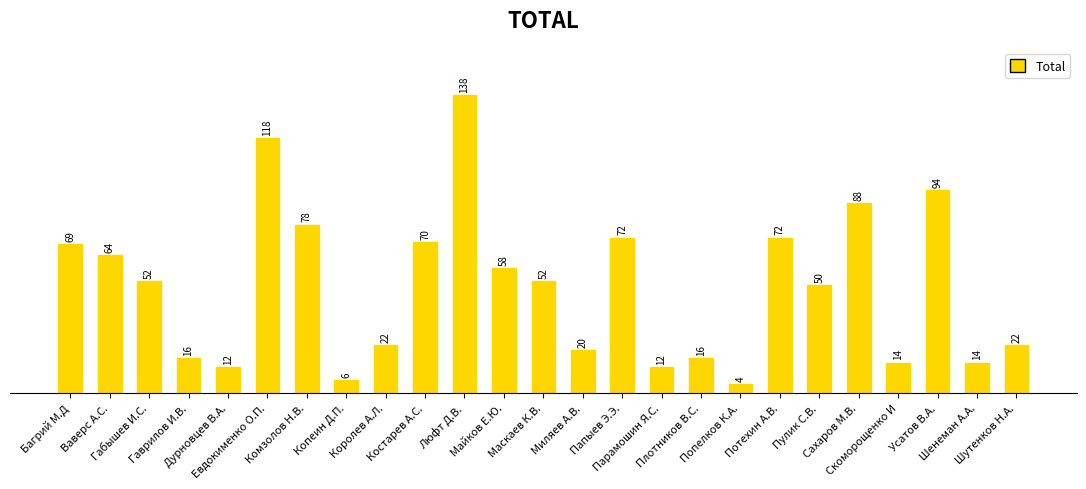

Reading right to left, list all the values displayed in this chart.

Шутенков Н.А.=22	Шенеман А.А.=14	Усатов В.А.=94	Скоморощенко И=14	Сахаров М.В.=88	Пулик С.В.=50	Потехин А.В.=72	Попелков К.А.=4	Плотников В.С.=16	Парамошин Я.С.=12	Папыев Э.Э.=72	Миляев А.В.=20	Маскаев К.В.=52	Майков Е.Ю.=58	Люфт Д.В.=138	Костарев А.С.=70	Королев А.Л.=22	Копеин Д.П.=6	Комзолов Н.В.=78	Евдокименко О.П.=118	Дурновцев В.А.=12	Гаврилов И.В.=16	Габышев И.С.=52	Ваверс А.С.=64	Багрий М.Д=69